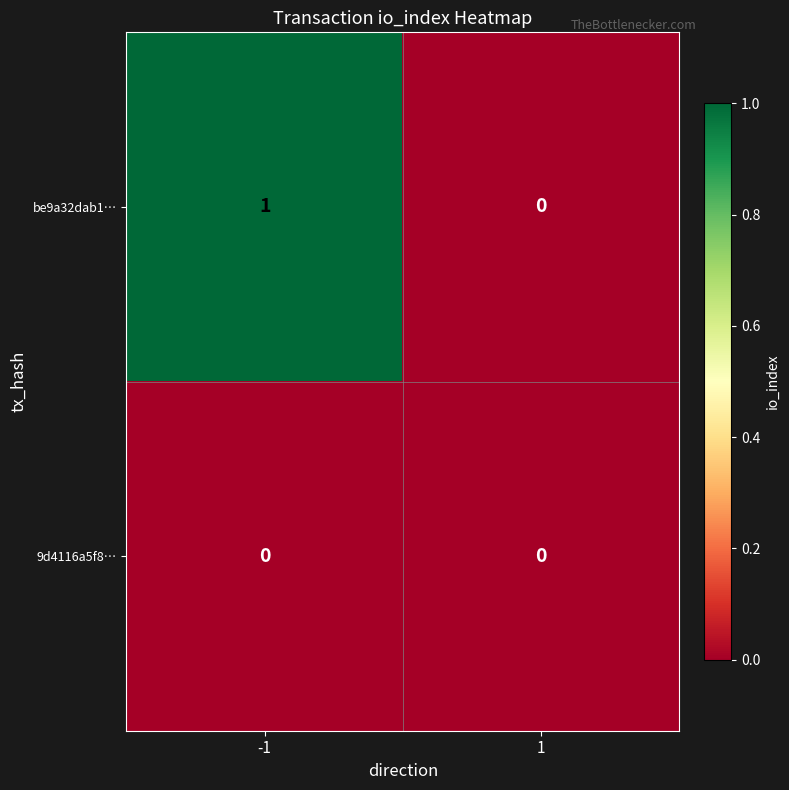

List the series in order of their peak value, lowest first.

9d4116a5f8…, be9a32dab1…